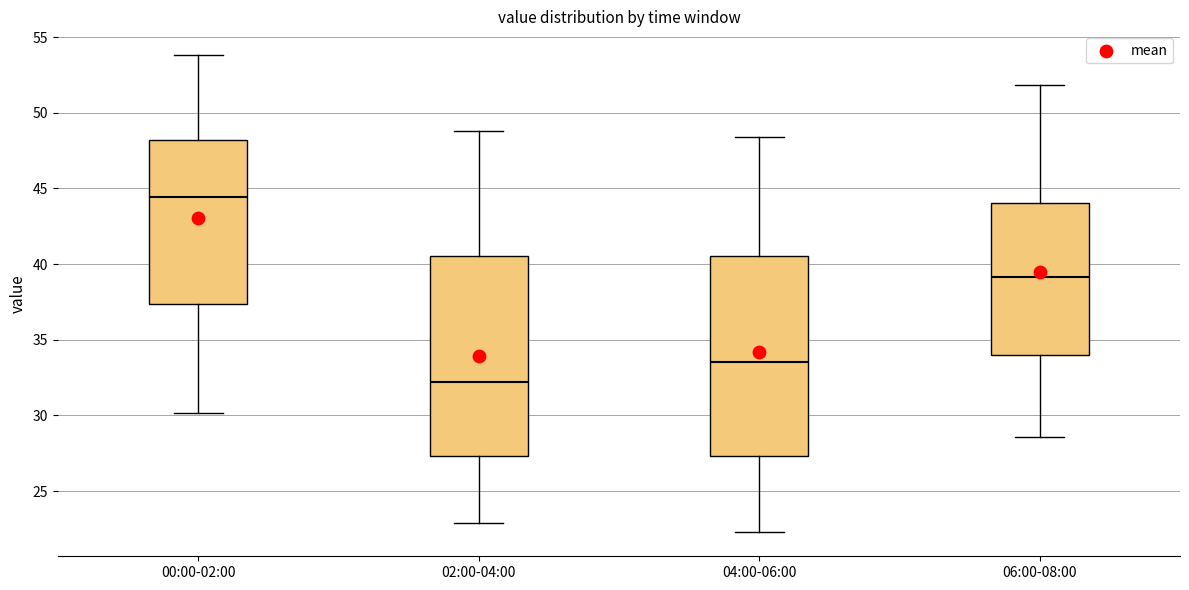

Reading left to right, transcribe this box plot: for each box, give where its median line is, the range the box spans, and where its two whiskers end, as read against the y-axis. The values are not printed on the chart, so give them approximately, as read against the axis.

00:00-02:00: median 44.5, box 37.5 to 48.0, whiskers 30.0 to 54.0
02:00-04:00: median 32.0, box 27.5 to 40.5, whiskers 23.0 to 49.0
04:00-06:00: median 33.5, box 27.5 to 40.5, whiskers 22.5 to 48.5
06:00-08:00: median 39.0, box 34.0 to 44.0, whiskers 28.5 to 52.0